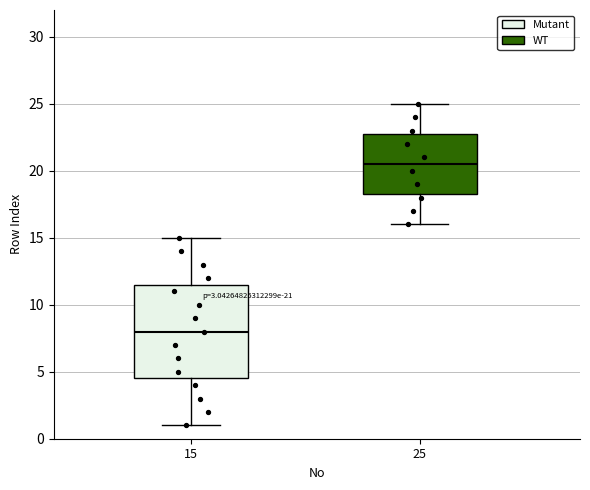

Which box has the highest median line?

25